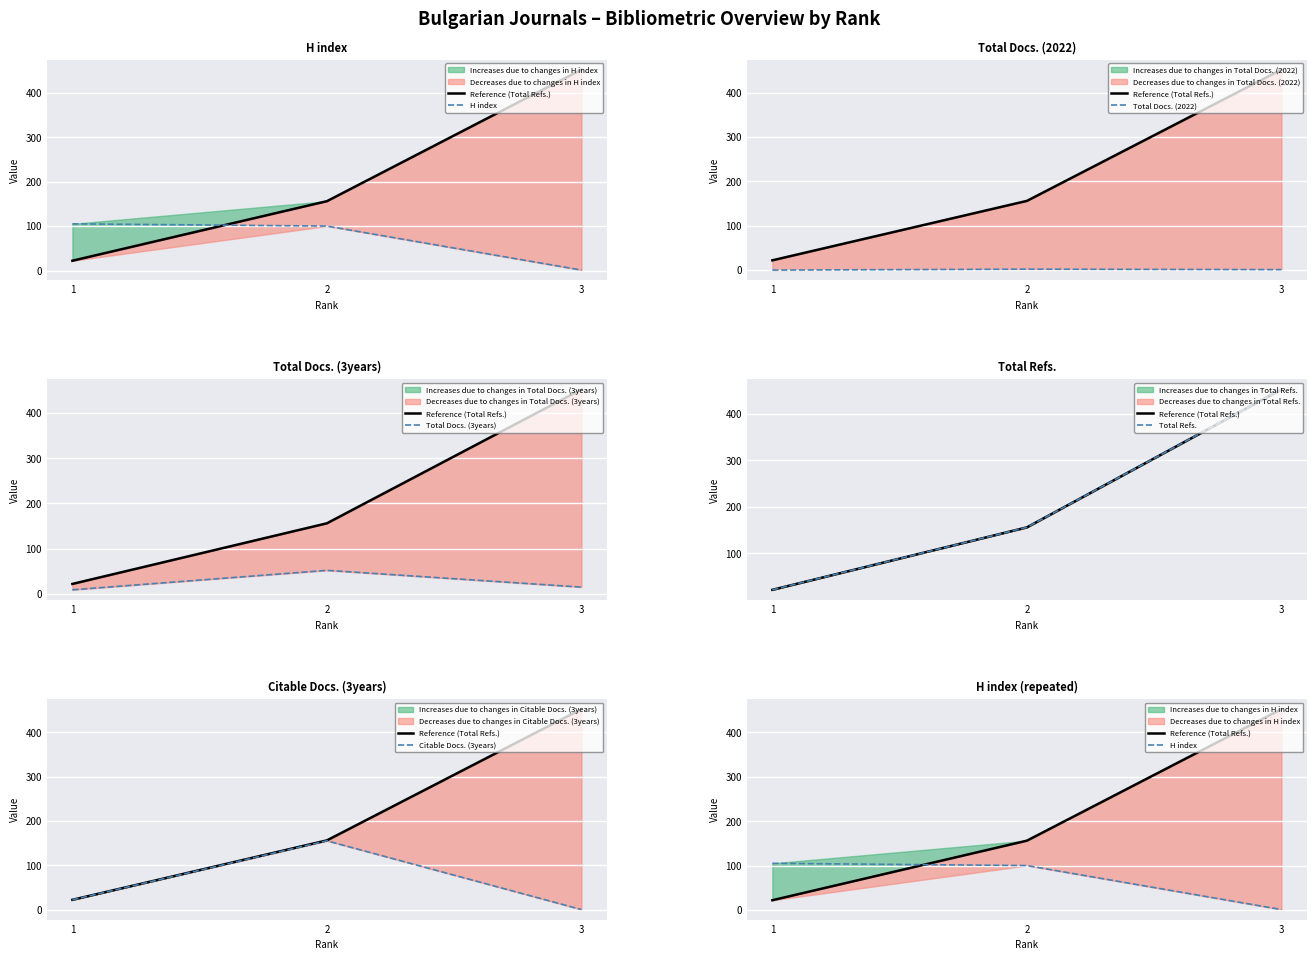

What is the value of the H index point at the 1st from the left?

105